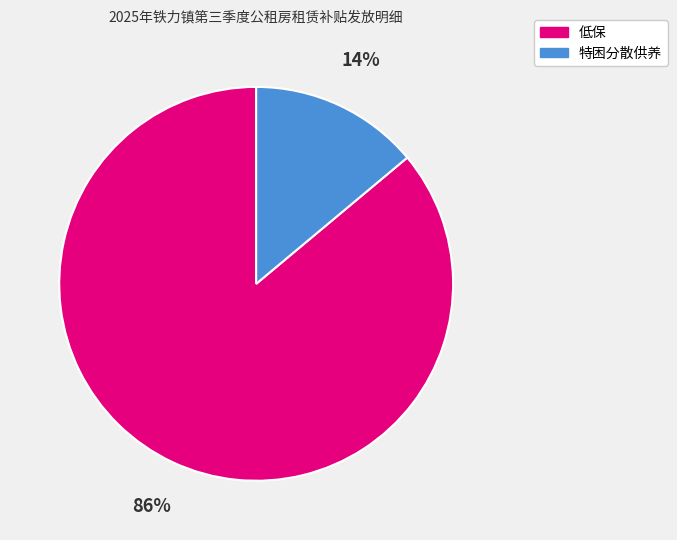

Does any single category account for the majority?

Yes